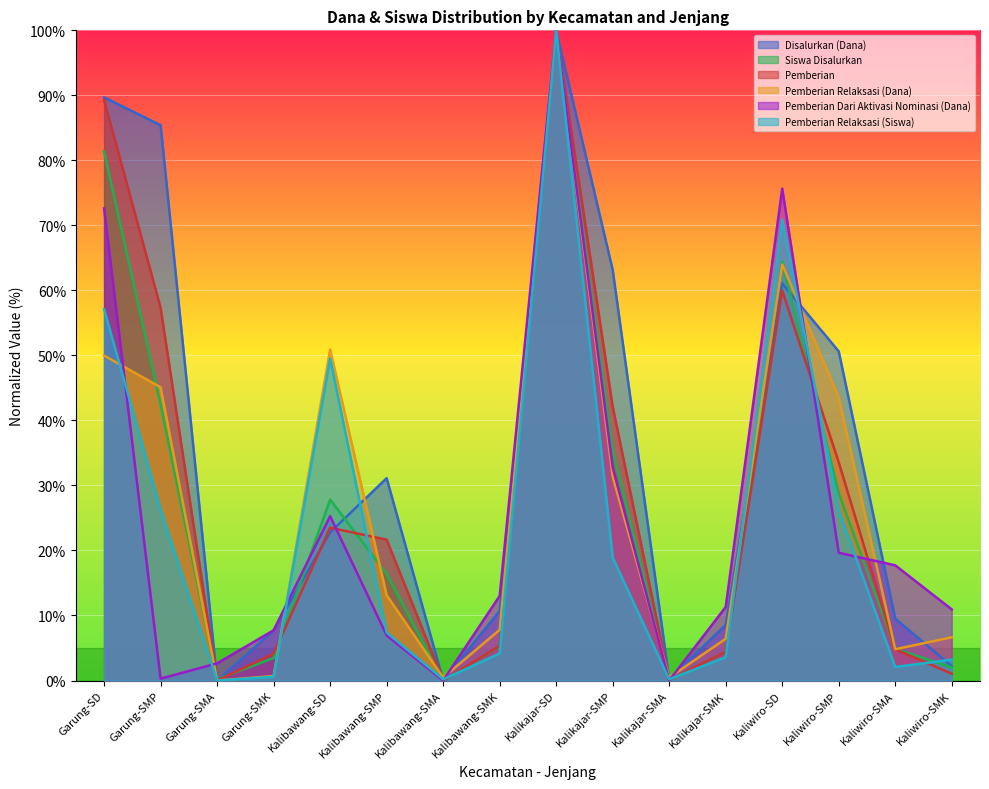

At which category does Pemberian Dari Aktivasi Nominasi (Dana) reach its first local valley?

Garung-SMP